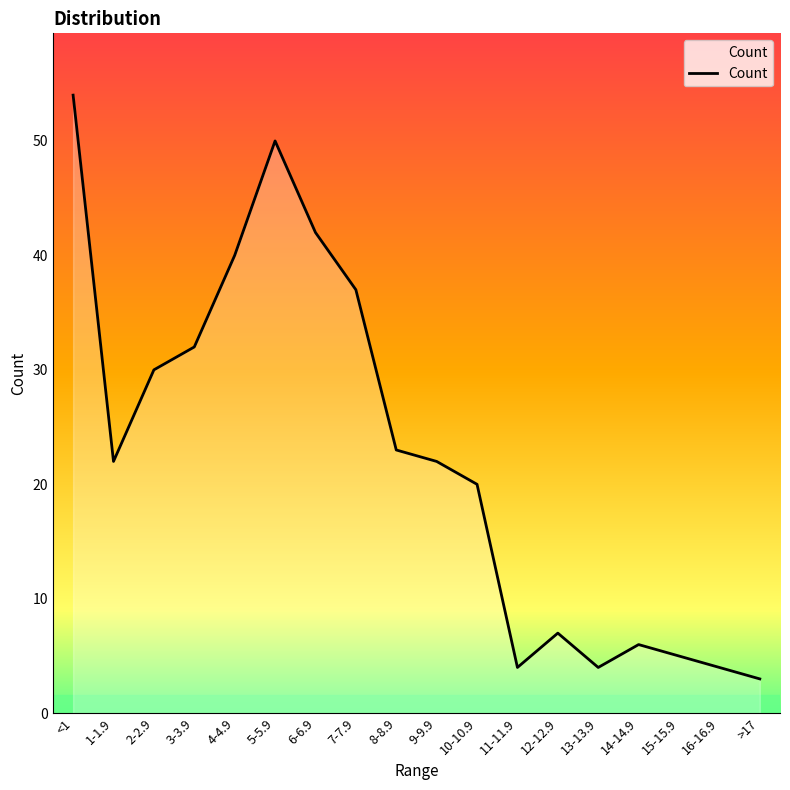

What is the difference between the maximum and second lowest values?

50